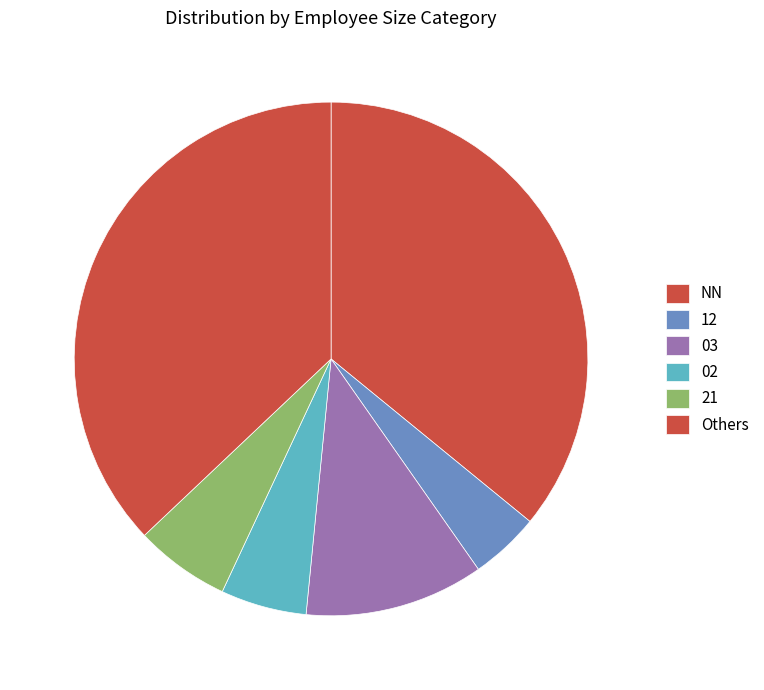

To the nearest percent, what portion does 03 represent?

11%